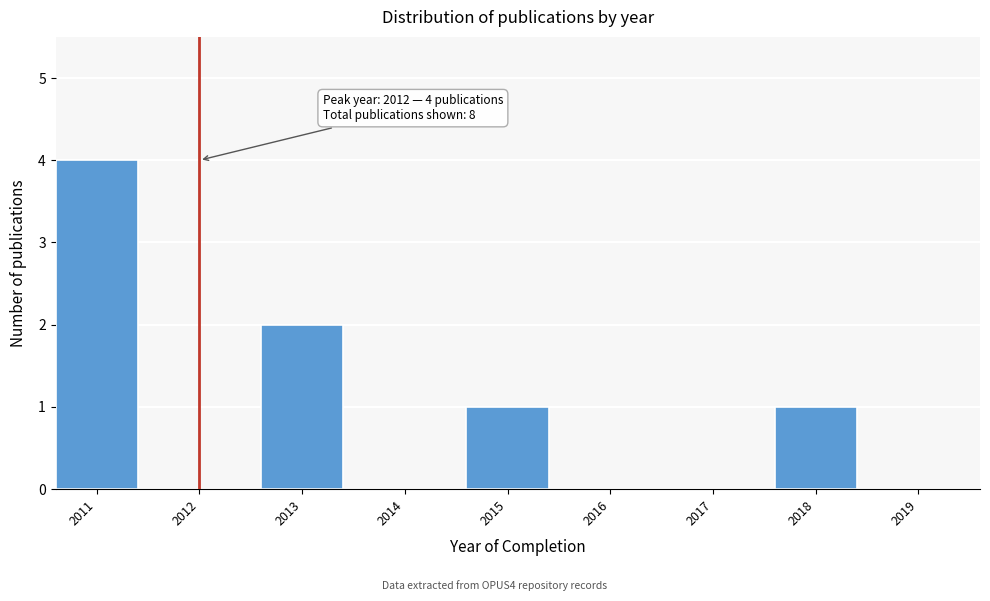

Reading left to right, transcribe all the data shown in this chart.

2011=4	2012=0	2013=2	2014=0	2015=1	2016=0	2017=0	2018=1	2019=0